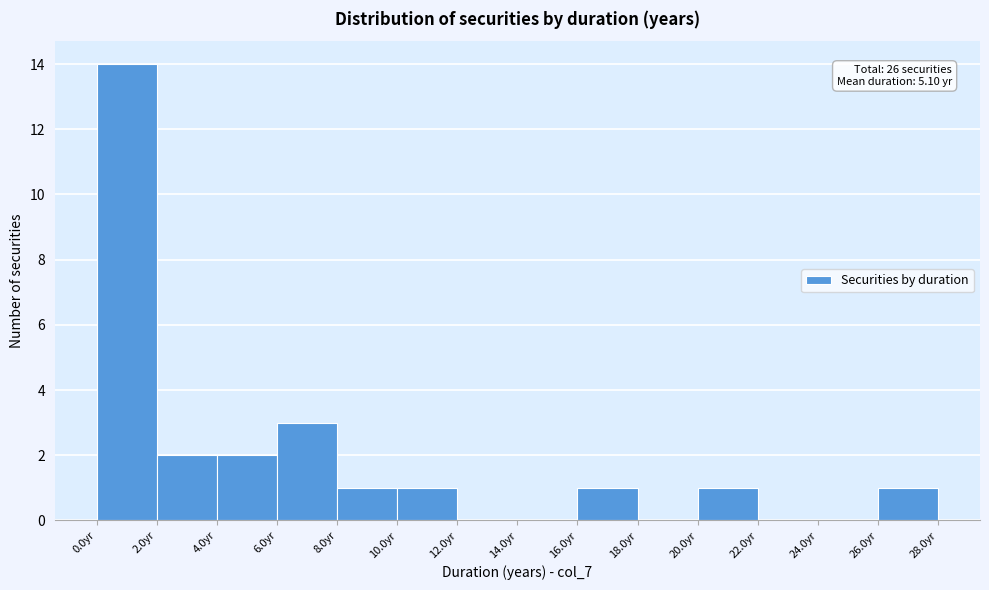

Which range on the x-axis has the tallest bar?

0 to 2